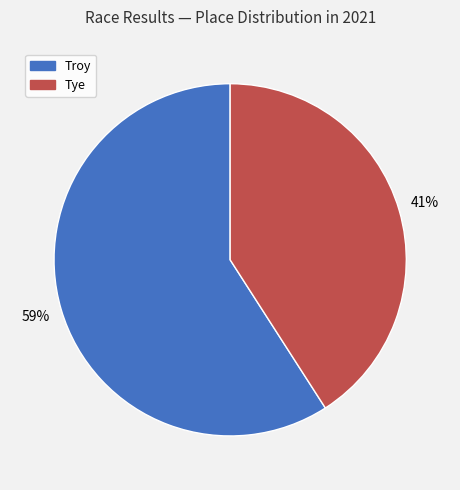

The Tye slice represents 36% of the pie. True or false?

False